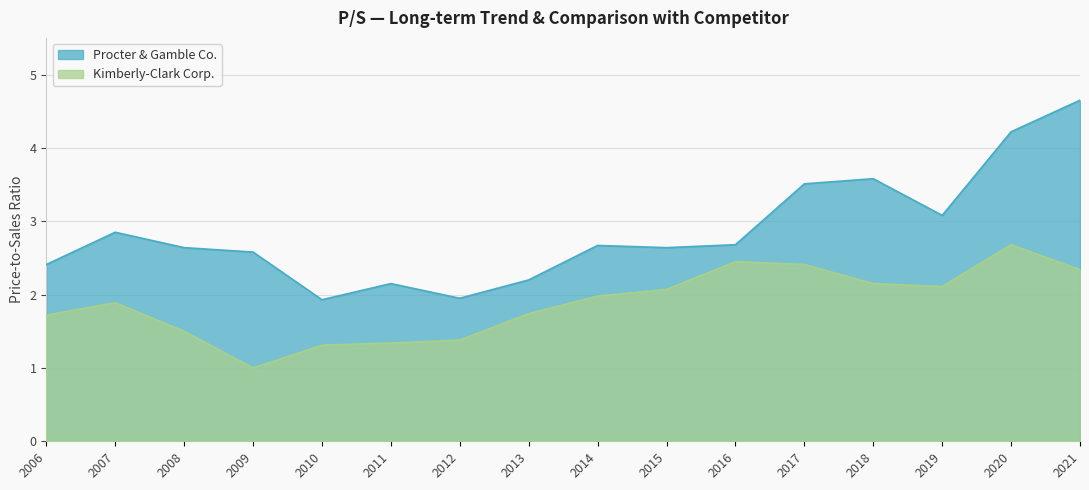

Between 2015 and 2021, which series saw the biggest shift?

Procter & Gamble Co.